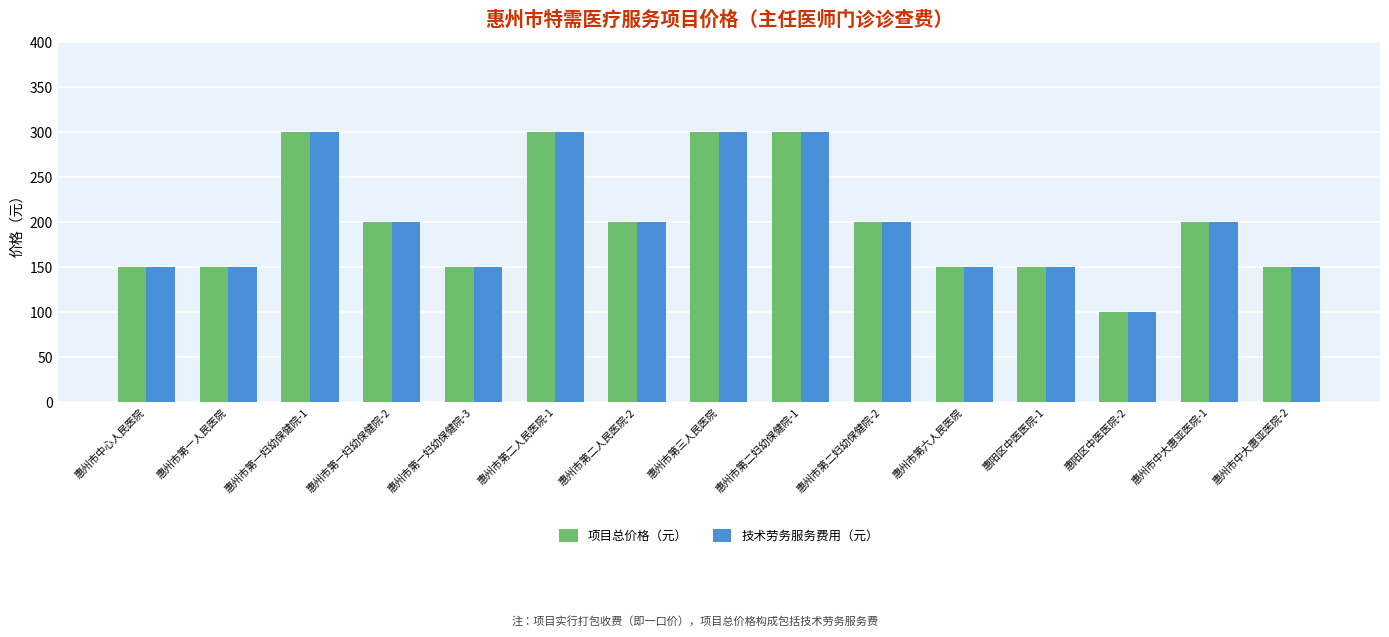

Reading right to left, transcribe all the data shown in this chart.

项目总价格（元）: 惠州市中大惠亚医院-2=150	惠州市中大惠亚医院-1=200	惠阳区中医医院-2=100	惠阳区中医医院-1=150	惠州市第六人民医院=150	惠州市第二妇幼保健院-2=200	惠州市第二妇幼保健院-1=300	惠州市第三人民医院=300	惠州市第二人民医院-2=200	惠州市第二人民医院-1=300	惠州市第一妇幼保健院-3=150	惠州市第一妇幼保健院-2=200	惠州市第一妇幼保健院-1=300	惠州市第一人民医院=150	惠州市中心人民医院=150
技术劳务服务费用（元）: 惠州市中大惠亚医院-2=150	惠州市中大惠亚医院-1=200	惠阳区中医医院-2=100	惠阳区中医医院-1=150	惠州市第六人民医院=150	惠州市第二妇幼保健院-2=200	惠州市第二妇幼保健院-1=300	惠州市第三人民医院=300	惠州市第二人民医院-2=200	惠州市第二人民医院-1=300	惠州市第一妇幼保健院-3=150	惠州市第一妇幼保健院-2=200	惠州市第一妇幼保健院-1=300	惠州市第一人民医院=150	惠州市中心人民医院=150